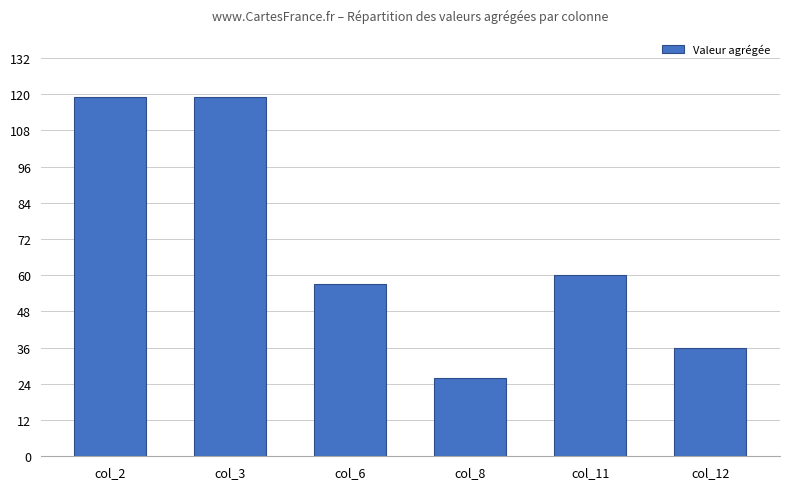

What is the value of the 4th bar from the left?

26